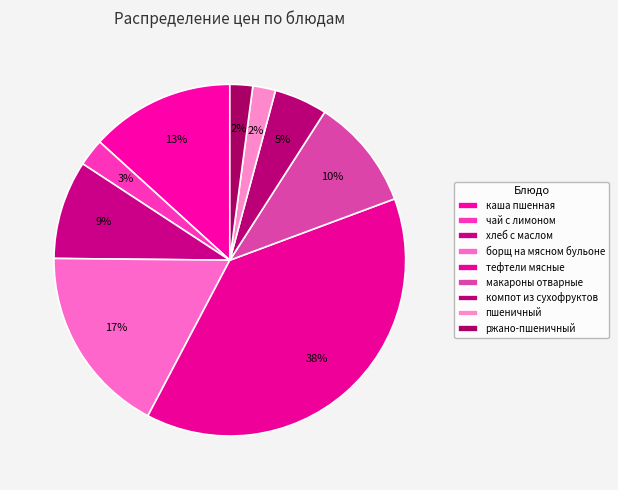

How many segments does this pie chart have?

9